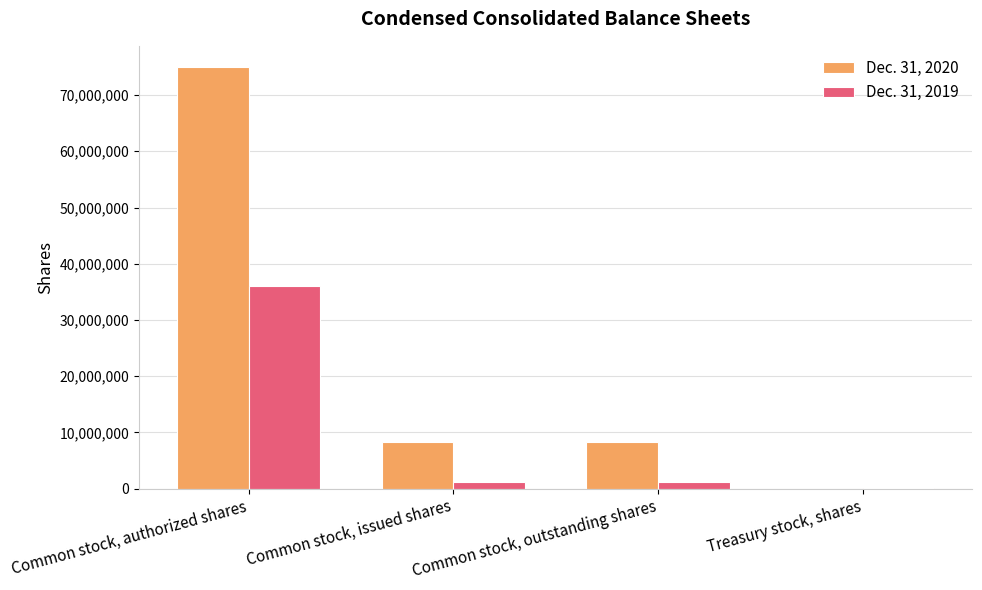

What is the difference between the Dec. 31, 2019 values at Common stock, outstanding shares and Treasury stock, shares?

1001310